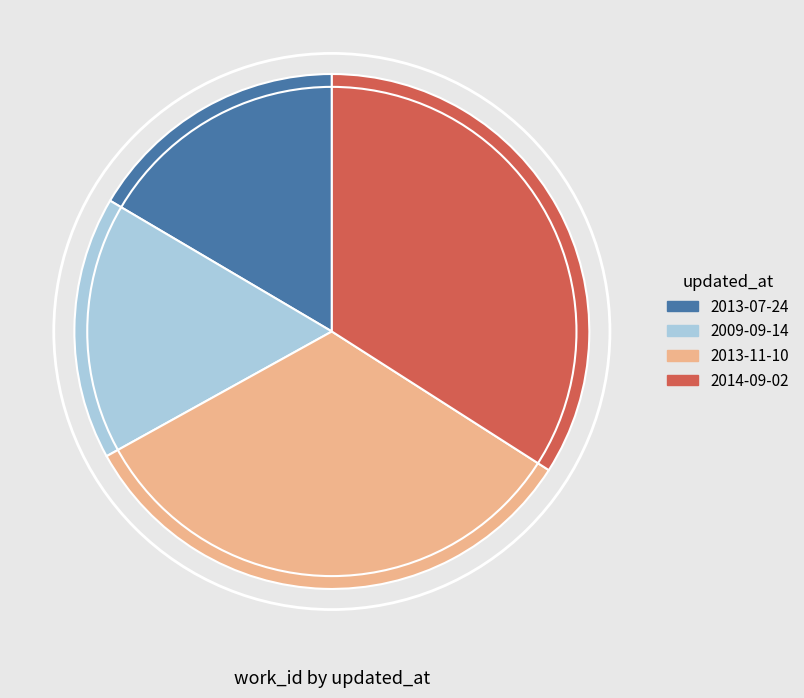

How many slices are in this pie chart?

4